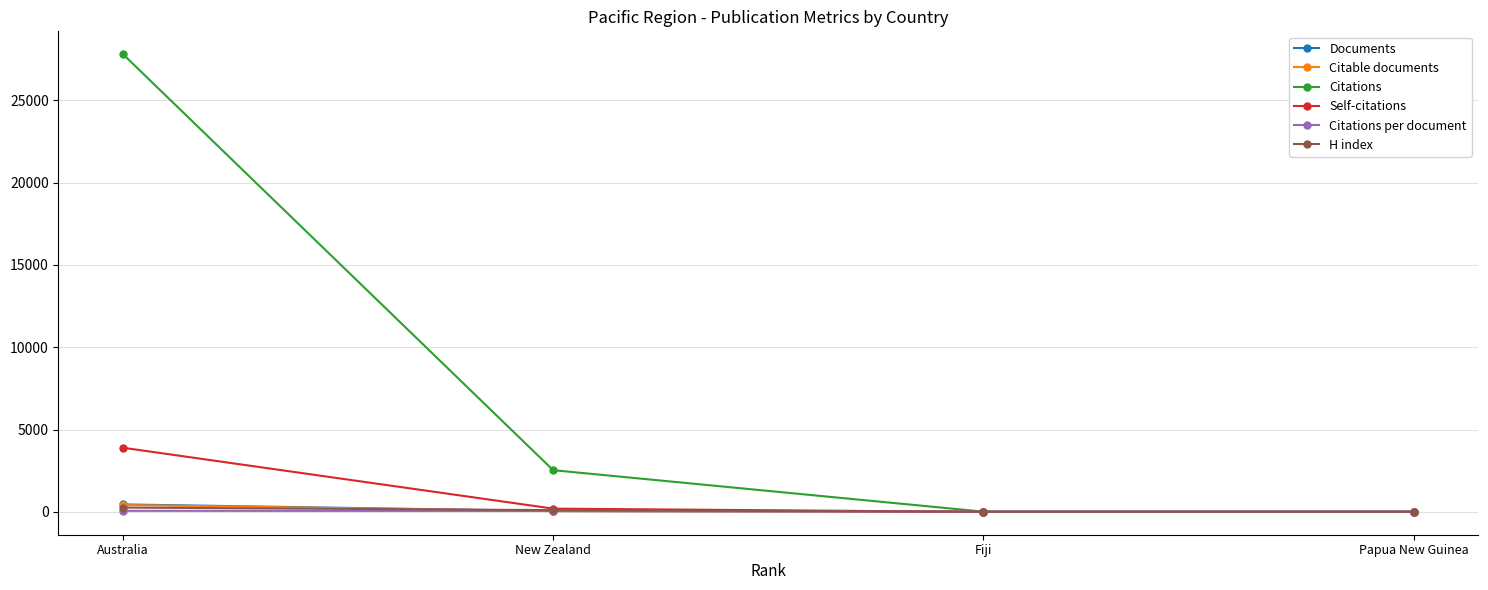

After their last crossing, which series has the higher values: Citations per document or Documents?

Citations per document